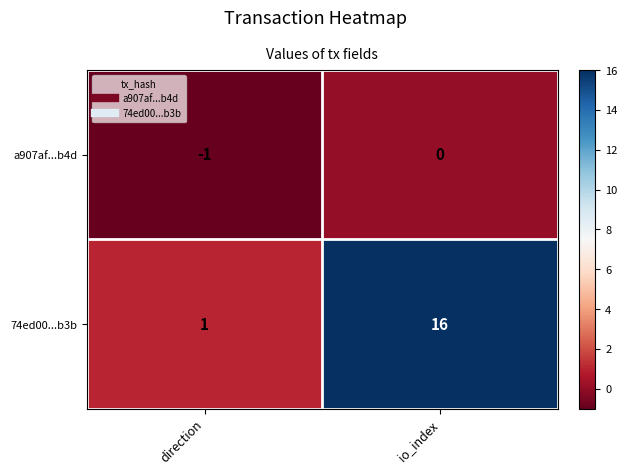

Reading left to right, what are all the values shown in this chart?

a907af...b4d: direction=-1	io_index=0
74ed00...b3b: direction=1	io_index=16